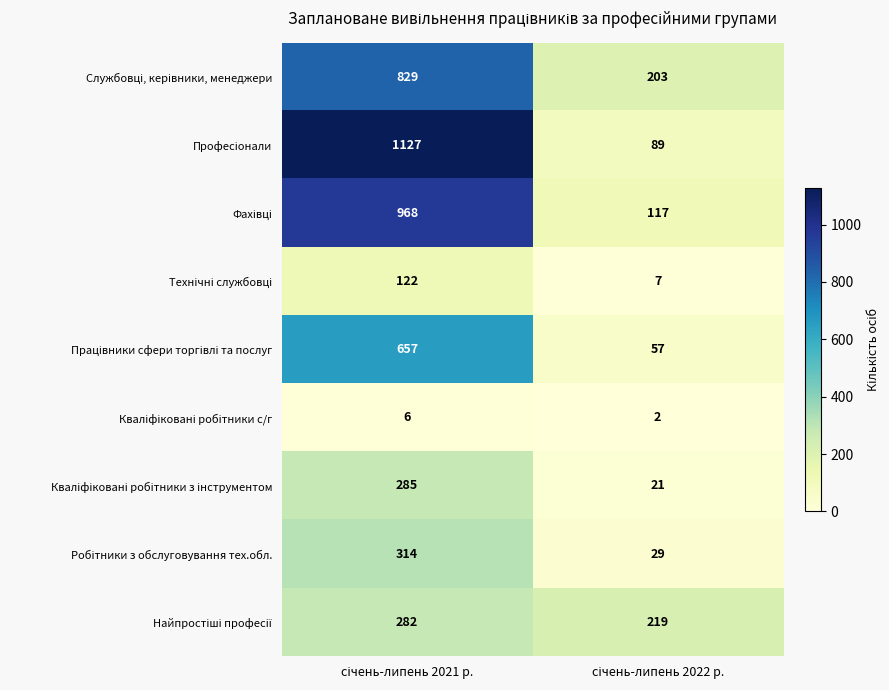

What is the maximum value shown in the chart?

1127